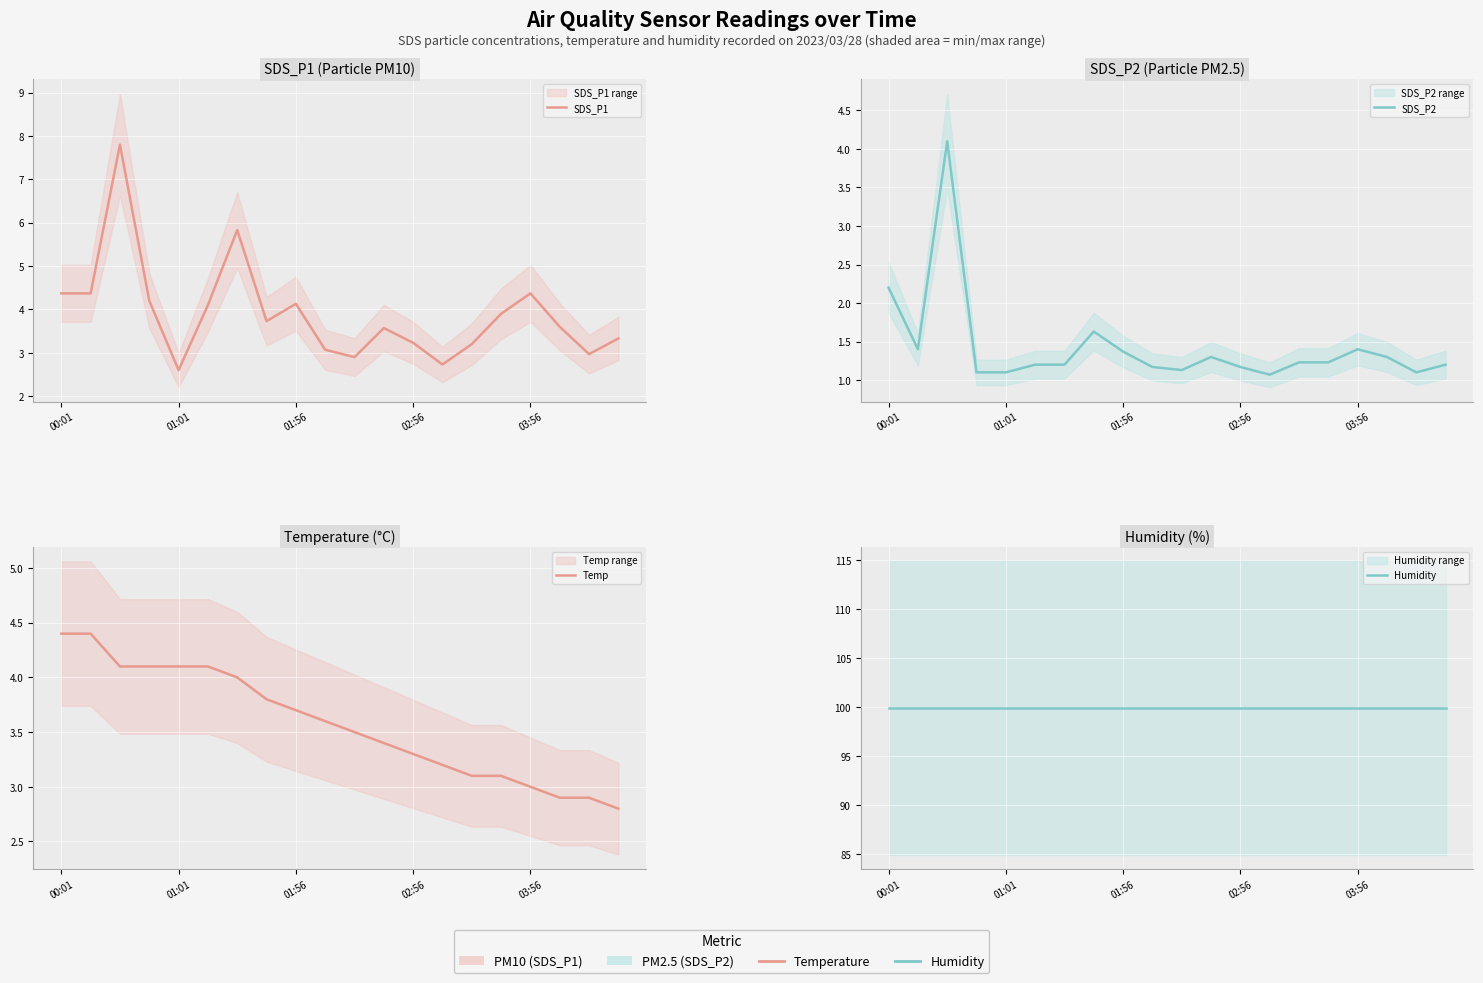

Is this an area chart (filled region under the line)?

No